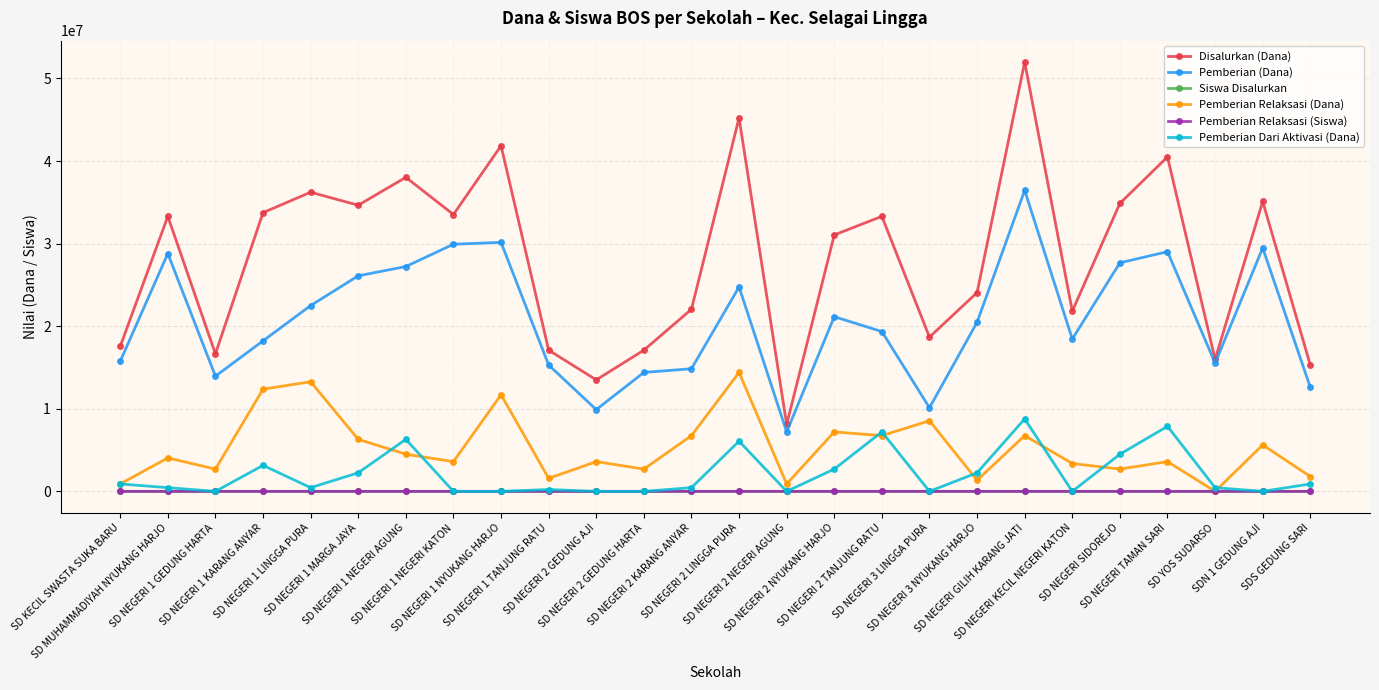

What is the difference between the Pemberian Dari Aktivasi (Dana) values at SD KECIL SWASTA SUKA BARU and SD NEGERI 2 GEDUNG HARTA?

900000